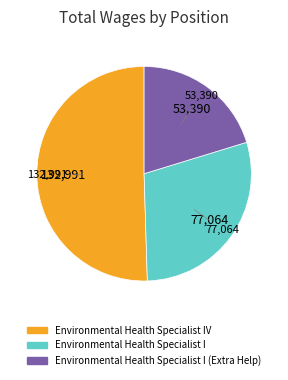

Is there a majority slice in this chart?

Yes